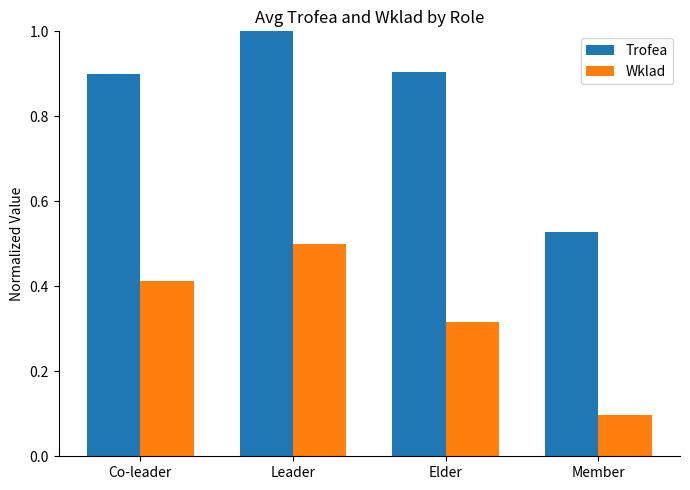

Between Leader and Elder, which series saw the biggest shift?

Wklad